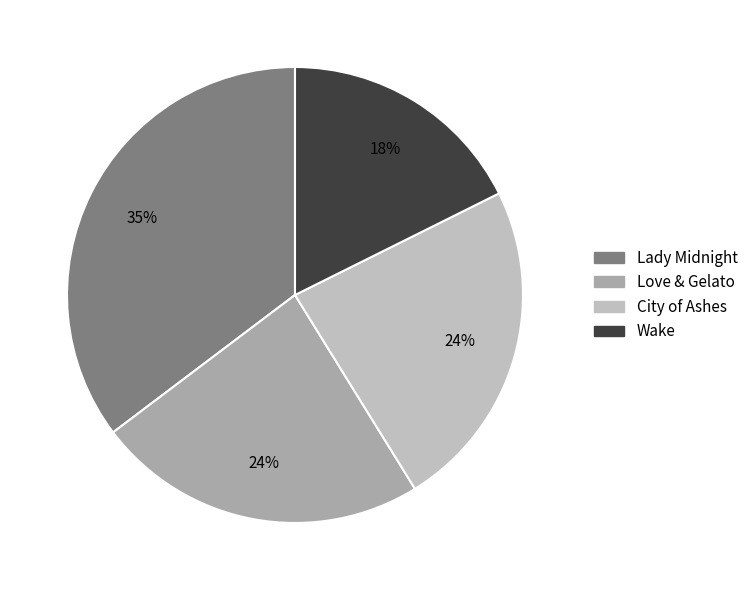

What percentage do Wake and City of Ashes together represent?

41.2%